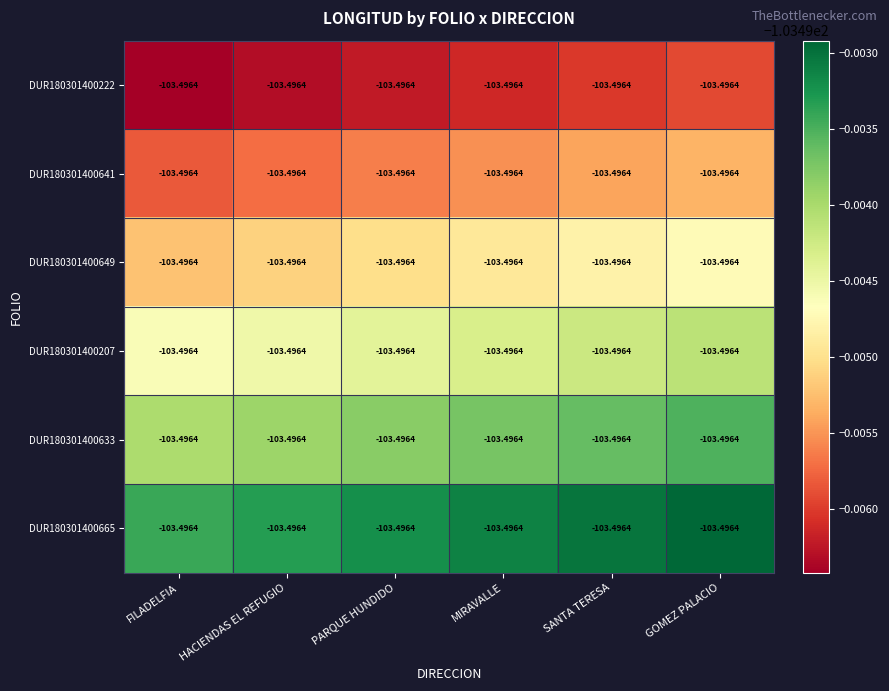

Which series has the largest total across all categories?

DUR180301400665